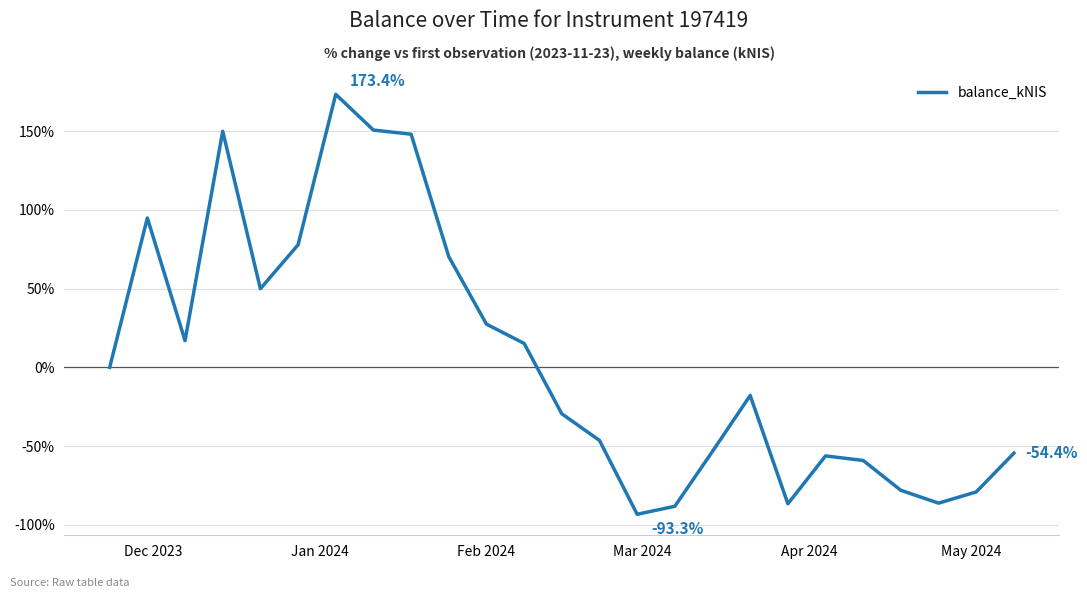

What is the greatest value displayed?

173.4